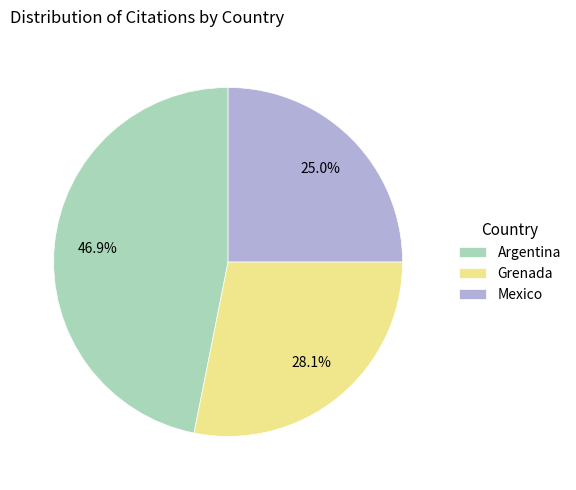

Combined, do Argentina and Mexico account for over 50%?

Yes